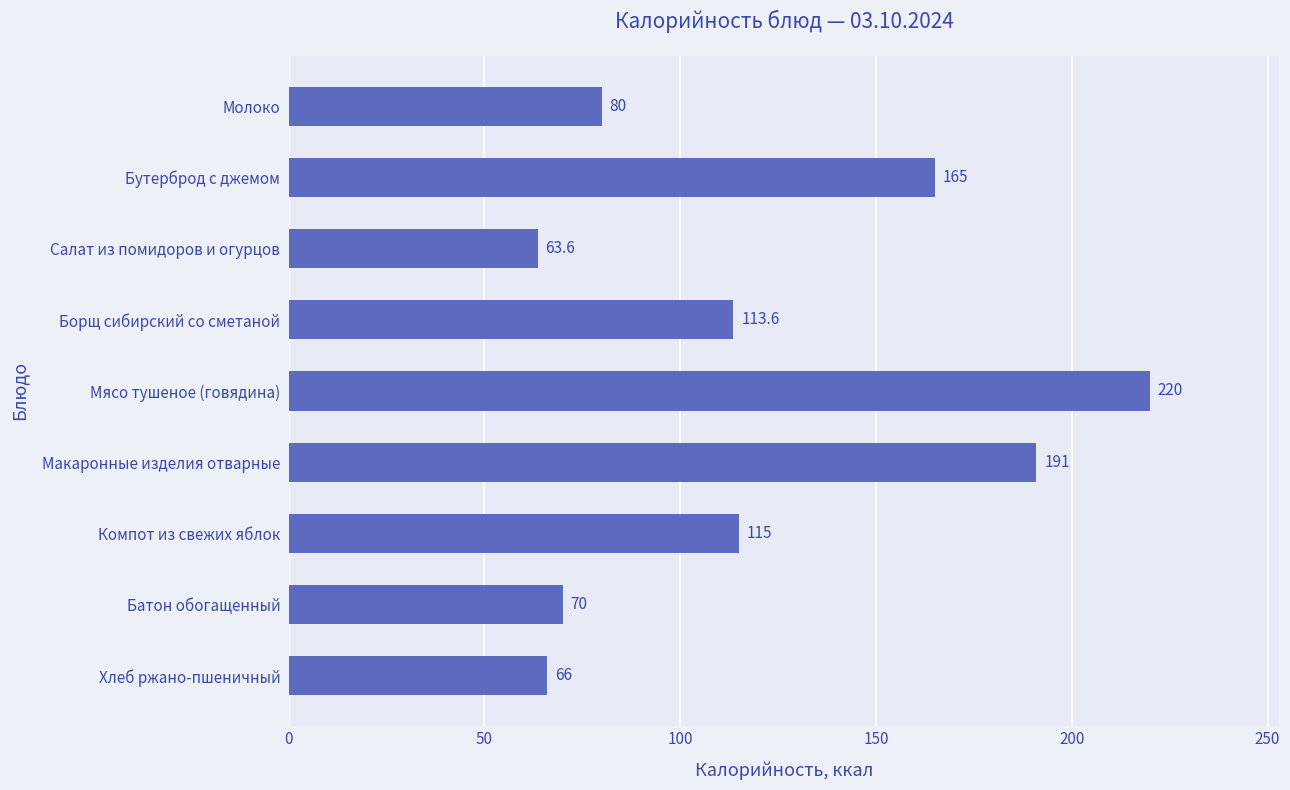

The value at Компот из свежих яблок is 115.0. True or false?

True